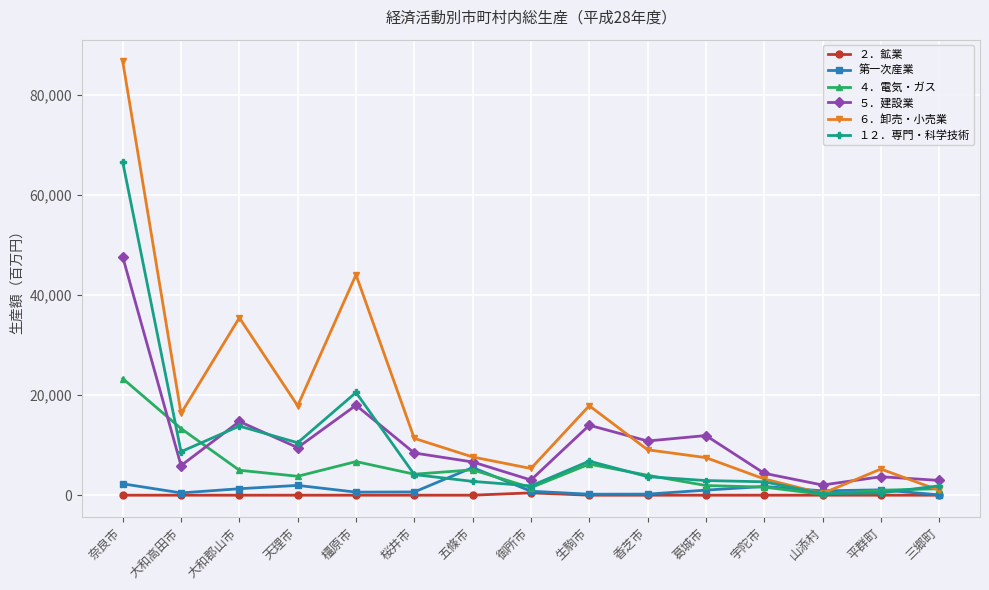

What position from the left is 五條市?

7